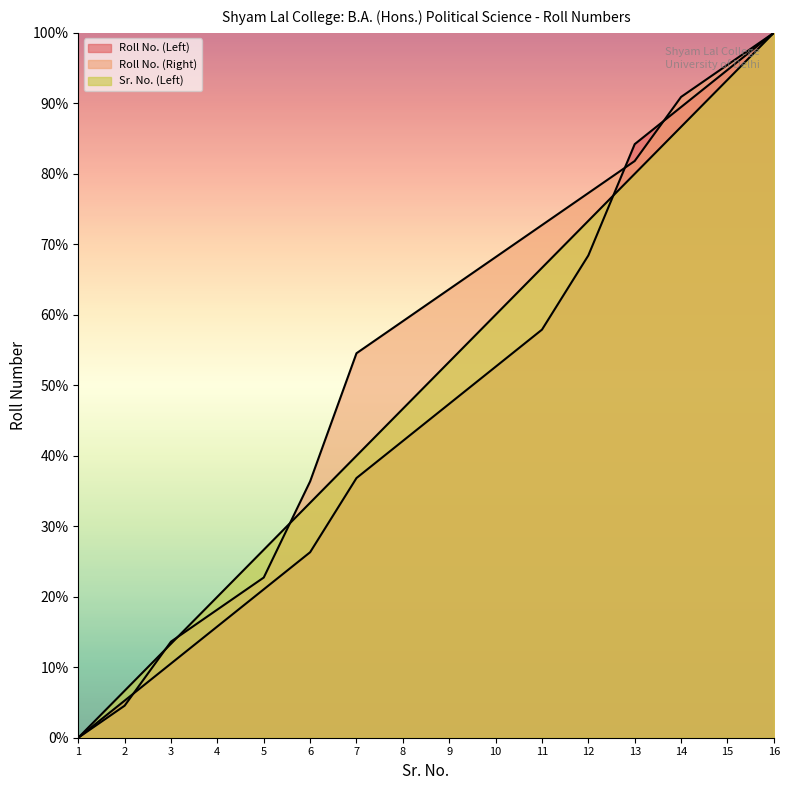

What is the difference between the highest and lowest values at 2?

2.1